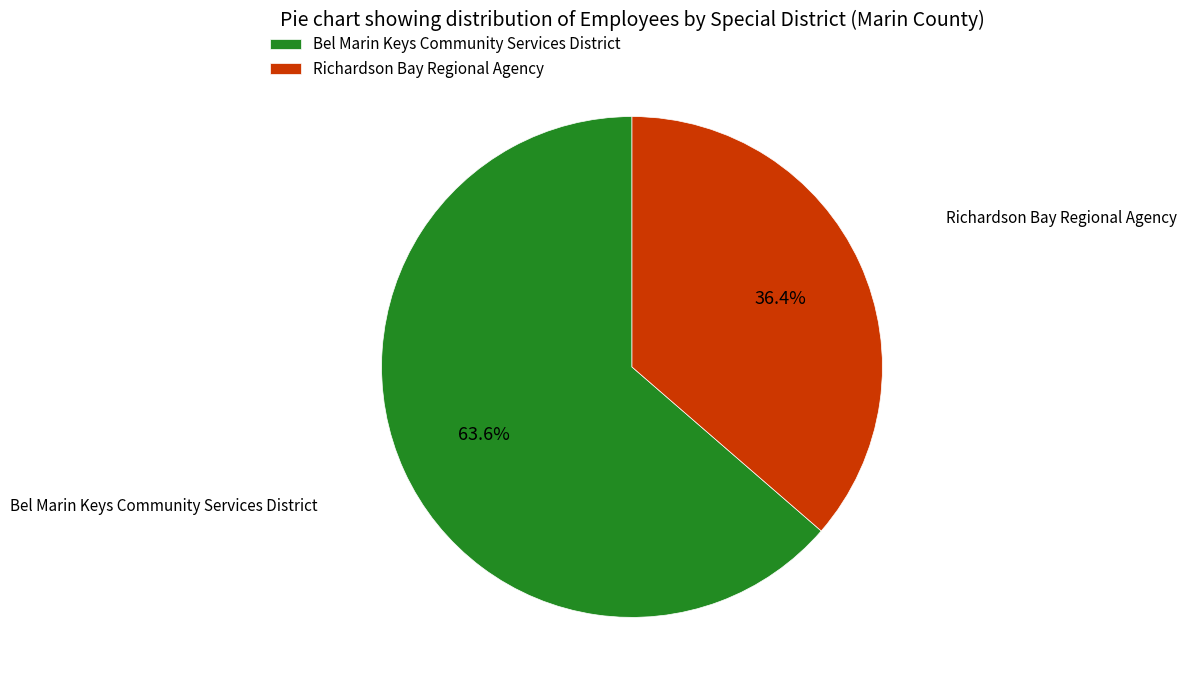

True or false: Richardson Bay Regional Agency accounts for 22% of the total.

False